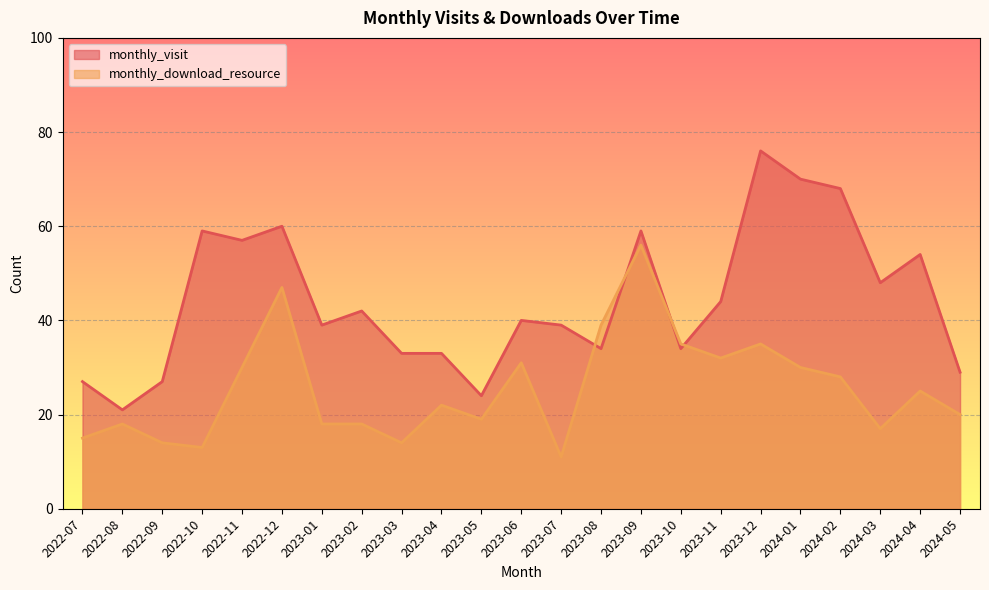

Reading right to left, list all the values displayed in this chart.

monthly_visit: 2024-05=29	2024-04=54	2024-03=48	2024-02=68	2024-01=70	2023-12=76	2023-11=44	2023-10=34	2023-09=59	2023-08=34	2023-07=39	2023-06=40	2023-05=24	2023-04=33	2023-03=33	2023-02=42	2023-01=39	2022-12=60	2022-11=57	2022-10=59	2022-09=27	2022-08=21	2022-07=27
monthly_download_resource: 2024-05=20	2024-04=25	2024-03=17	2024-02=28	2024-01=30	2023-12=35	2023-11=32	2023-10=35	2023-09=56	2023-08=39	2023-07=11	2023-06=31	2023-05=19	2023-04=22	2023-03=14	2023-02=18	2023-01=18	2022-12=47	2022-11=30	2022-10=13	2022-09=14	2022-08=18	2022-07=15